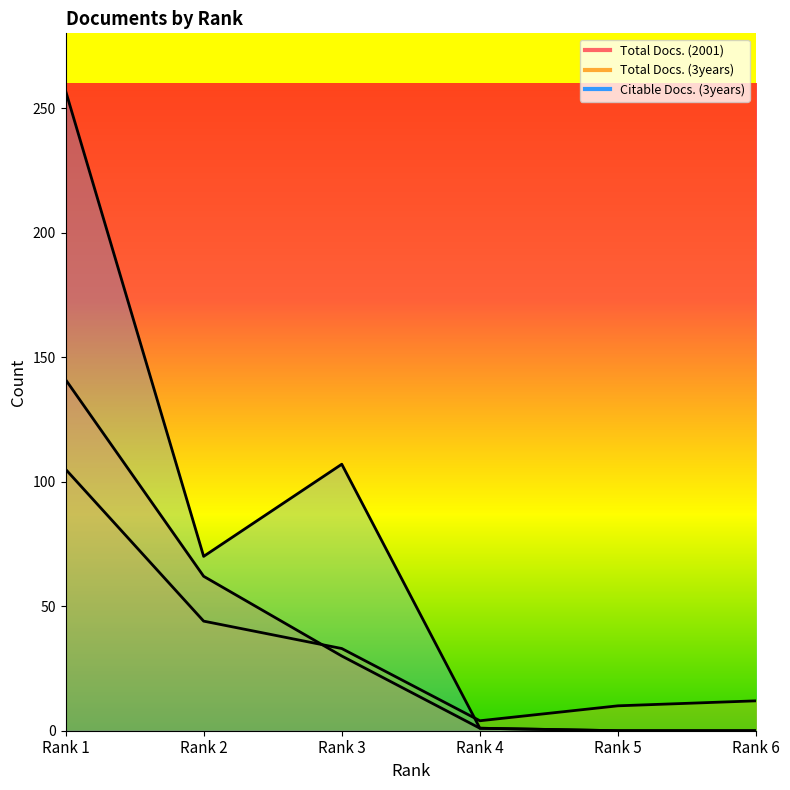

What is the difference between the second highest and minimum values in the Total Docs. (3years) series?

40